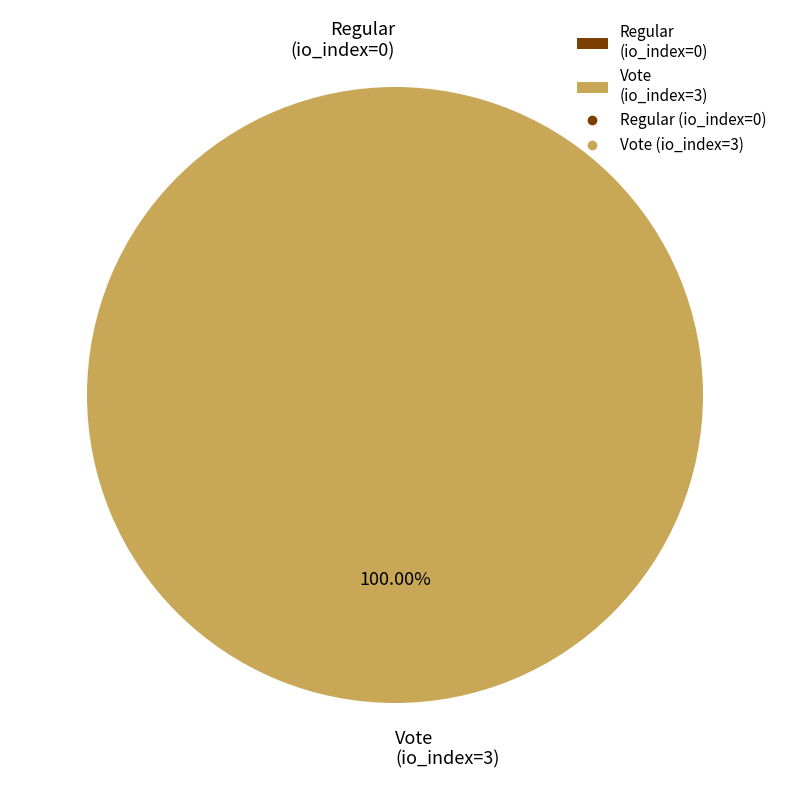

Which category has the biggest portion of the pie?

Vote (io_index=3)